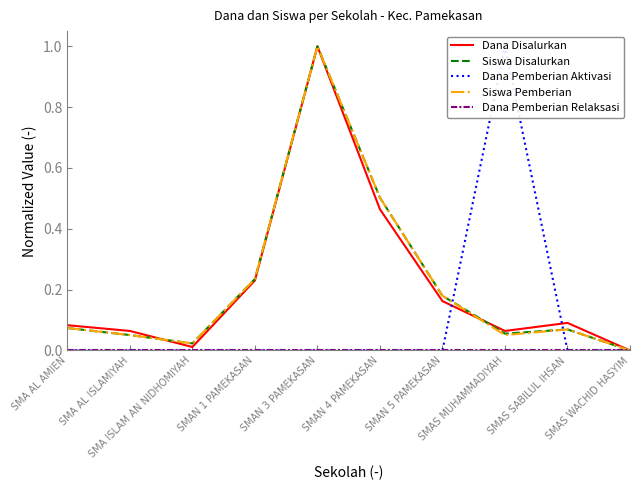

At which label is Siswa Disalurkan closest to 0?

SMAS WACHID HASYIM